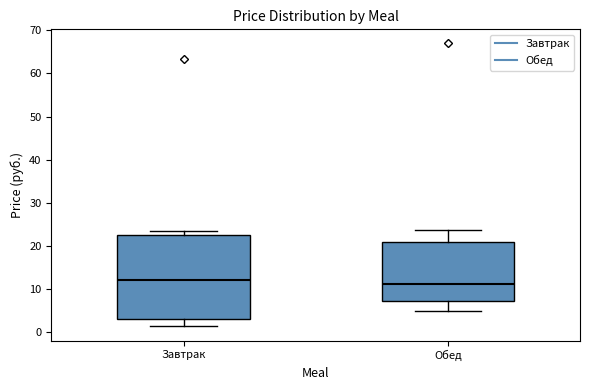

Reading left to right, read every box against the y-axis: the position of its median line, the range the box covers, and the ends of its whiskers. The values are not printed on the chart, so give them approximately, as read against the axis.

Завтрак: median 12, box 3 to 23, whiskers 1 to 23 (just above the box's upper edge)
Обед: median 11, box 7 to 21, whiskers 5 to 24